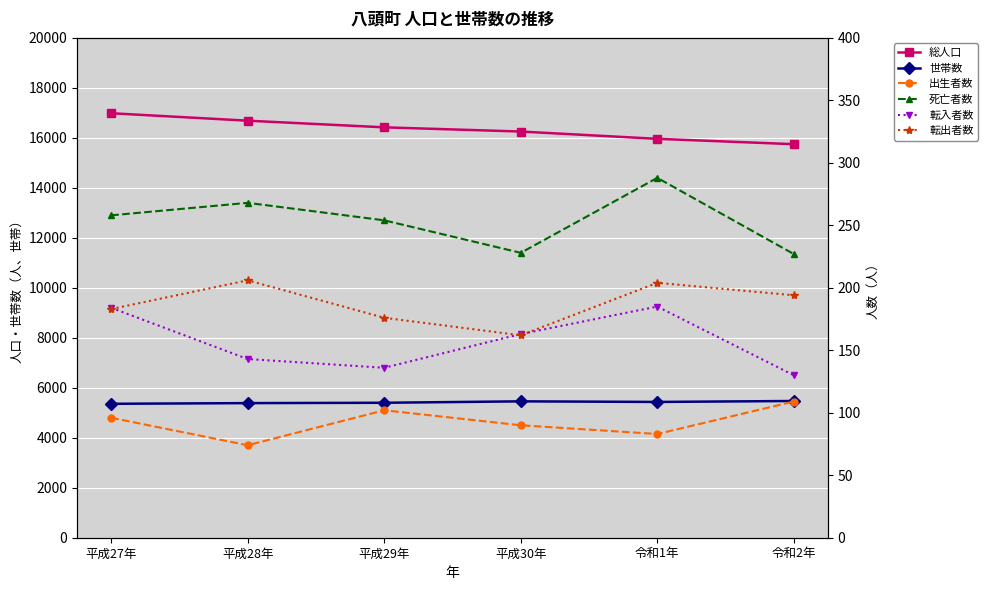

Between 平成28年 and 平成27年, which is larger?

平成27年